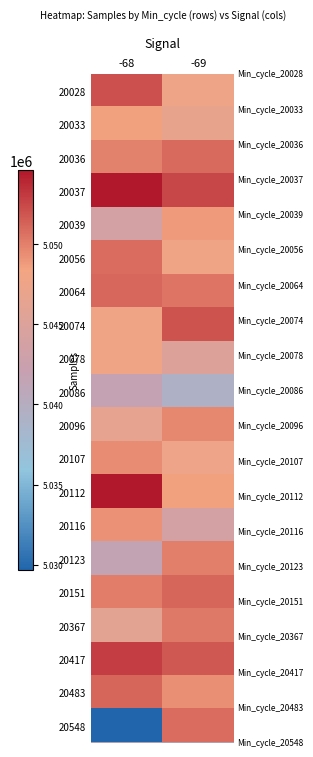

List the series in order of their peak value, highest first.

20037, 20112, 20417, 20028, 20074, 20151, 20483, 20064, 20036, 20056, 20548, 20367, 20123, 20096, 20107, 20116, 20039, 20033, 20078, 20086